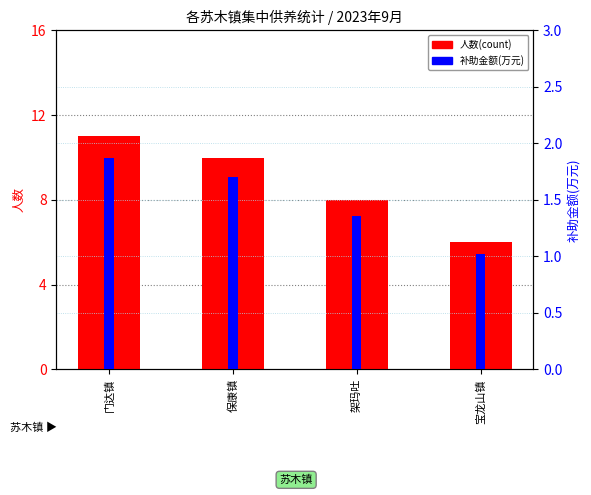

Where is the data nearest to the value 8?

架玛吐